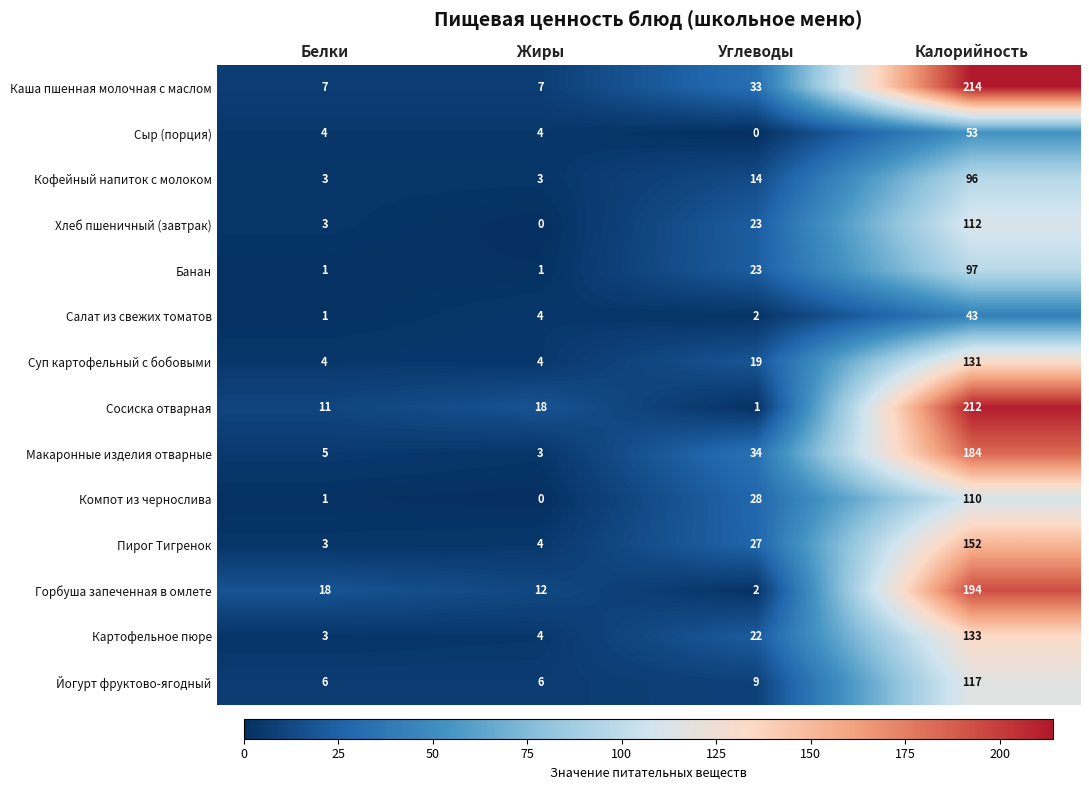

Between Жиры and Калорийность, which series saw the biggest shift?

Каша пшенная молочная с маслом